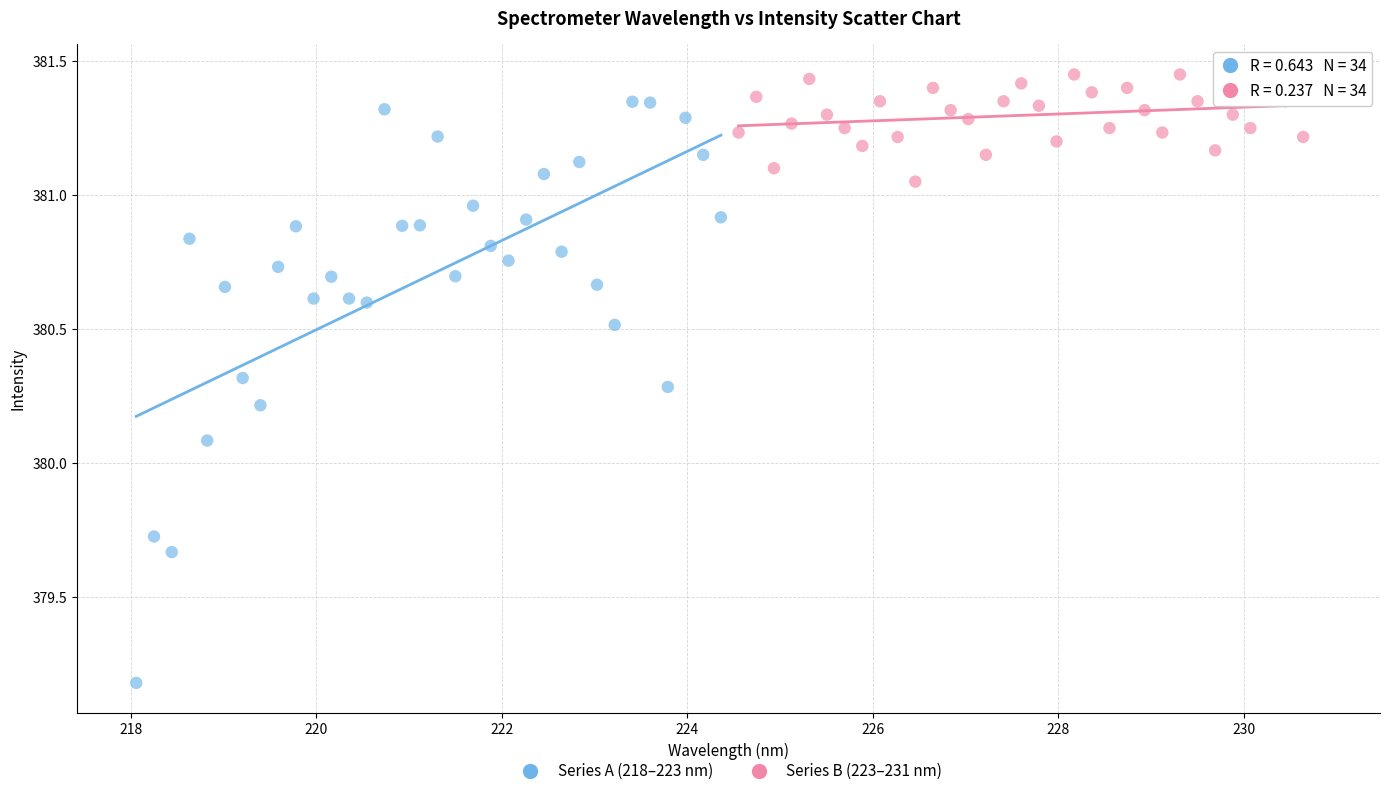

Which series contains the lowest Y value?

Series A (218–223 nm)